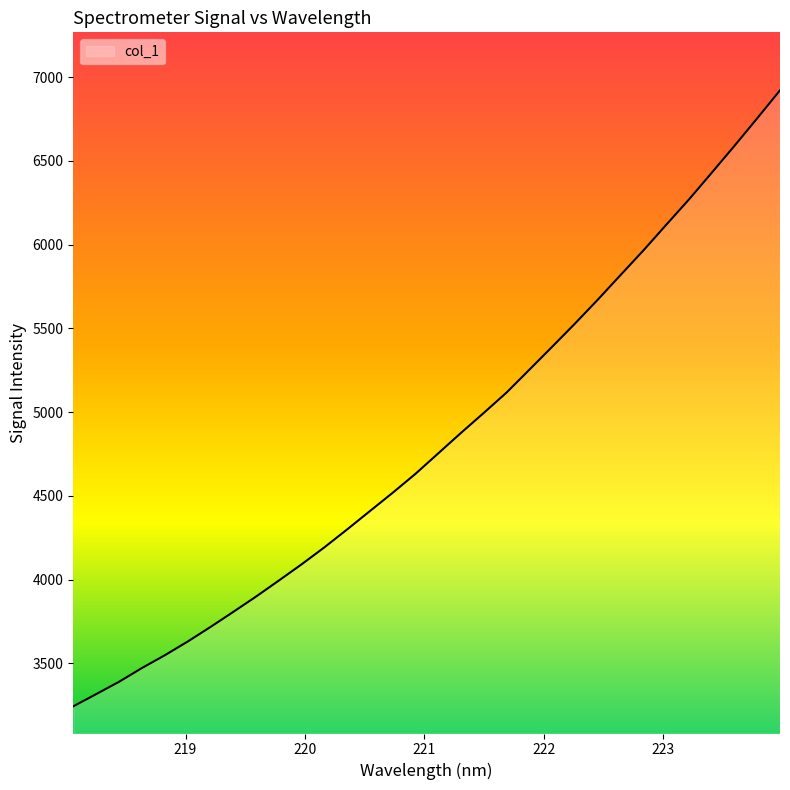

What is the maximum value shown in the chart?

6920.8